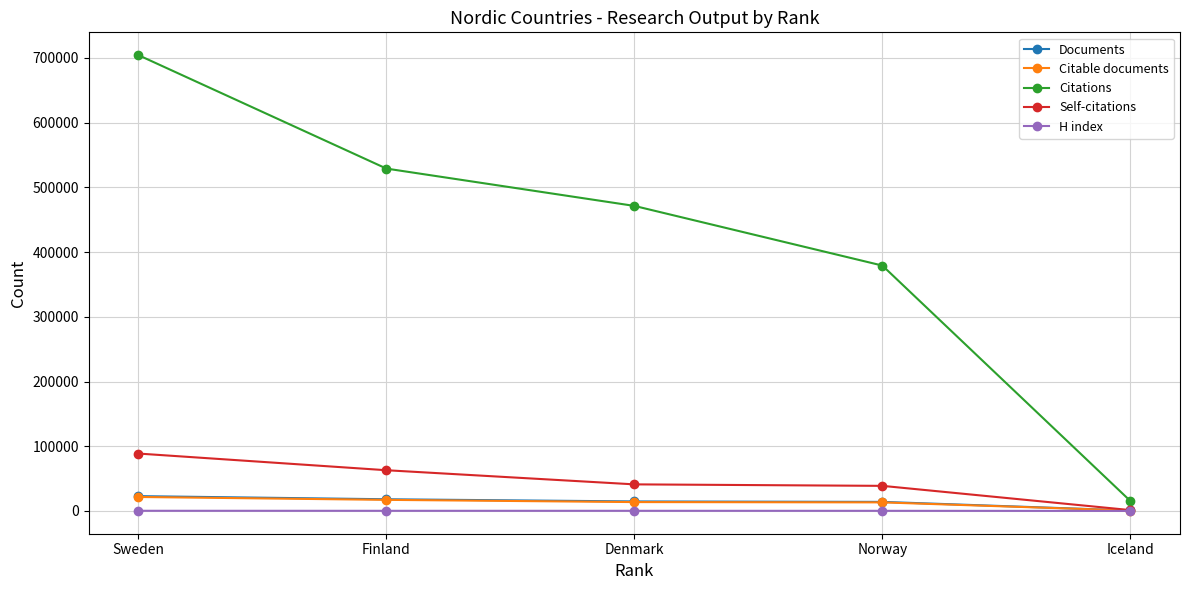

At which label is Citations closest to 359808?

Norway